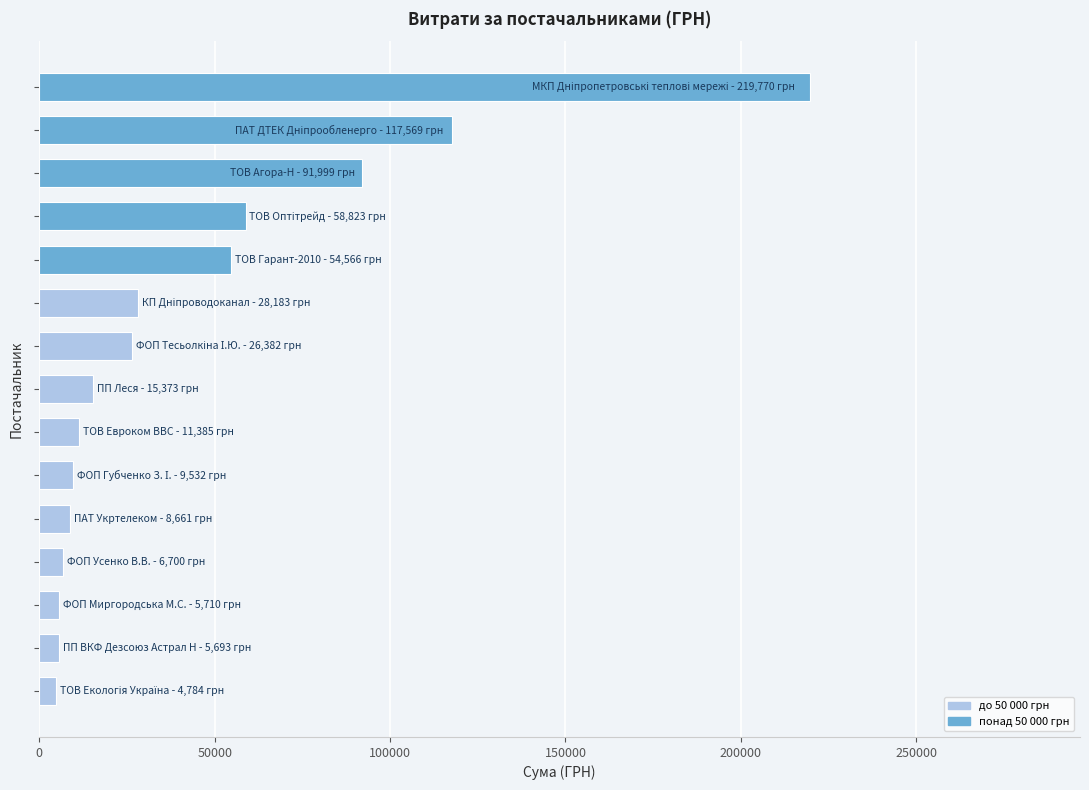

What is the difference between the maximum and second lowest values?

214076.4